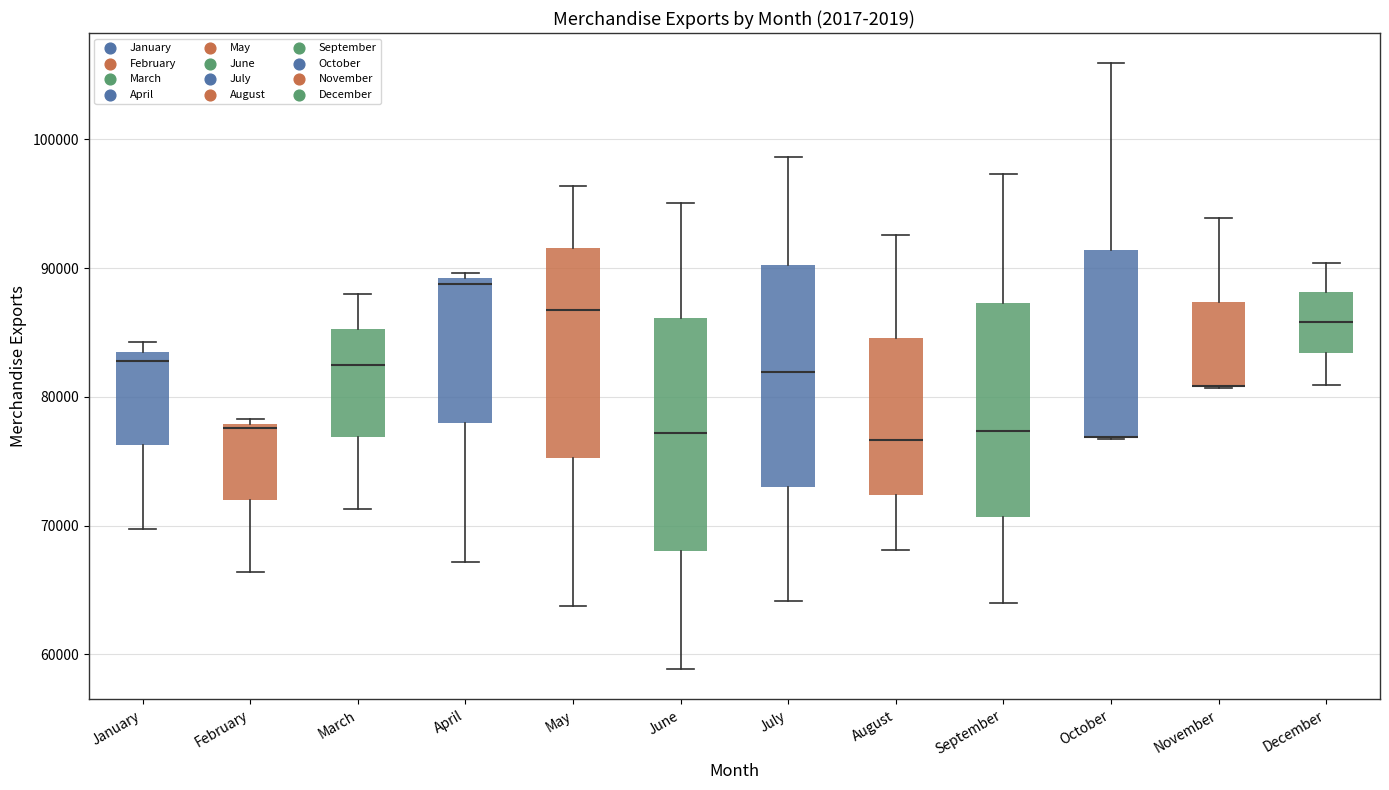

Reading left to right, read every box against the y-axis: the position of its median line, the range the box covers, and the ends of its whiskers. The values are not printed on the chart, so give them approximately, as read against the axis.

January: median 83000, box 76000 to 84000, whiskers 70000 to 84000 (just above the box's upper edge)
February: median 78000 (just below the box's upper edge), box 72000 to 78000, whiskers 66000 to 78000 (just above the box's upper edge)
March: median 82000, box 77000 to 85000, whiskers 71000 to 88000
April: median 89000 (just below the box's upper edge), box 78000 to 89000, whiskers 67000 to 90000
May: median 87000, box 75000 to 92000, whiskers 64000 to 96000
June: median 77000, box 68000 to 86000, whiskers 59000 to 95000
July: median 82000, box 73000 to 90000, whiskers 64000 to 99000
August: median 77000, box 72000 to 85000, whiskers 68000 to 93000
September: median 77000, box 71000 to 87000, whiskers 64000 to 97000
October: median 77000 (drawn on the box's lower edge), box 77000 to 91000, whiskers 77000 to 106000
November: median 81000 (drawn on the box's lower edge), box 81000 to 87000, whiskers 81000 to 94000
December: median 86000, box 83000 to 88000, whiskers 81000 to 90000